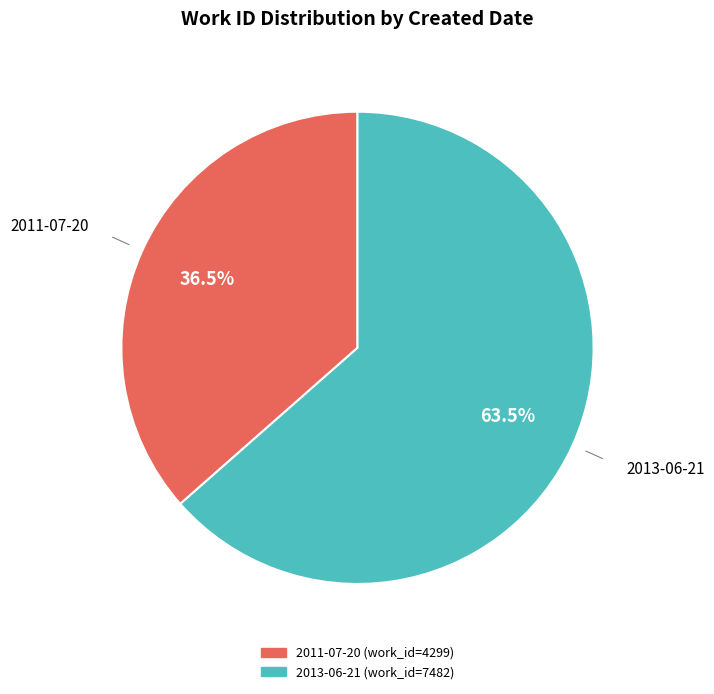

To the nearest percent, what is the average slice percentage?

50%